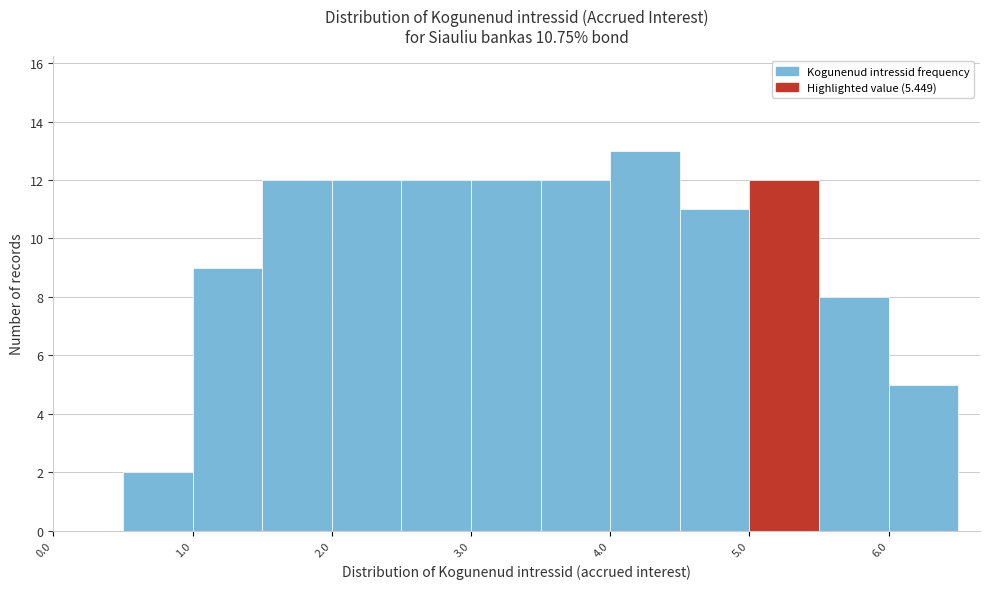

Over which range of the x-axis is the bar tallest?

4.0 to 4.5